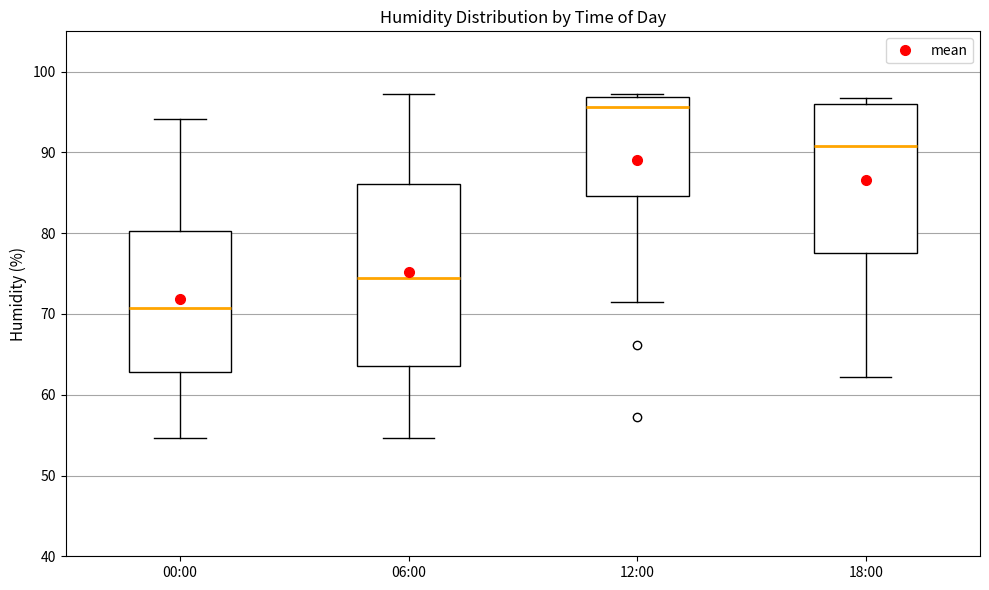

Which box is the tallest, from its lower edge to its upper edge?

06:00